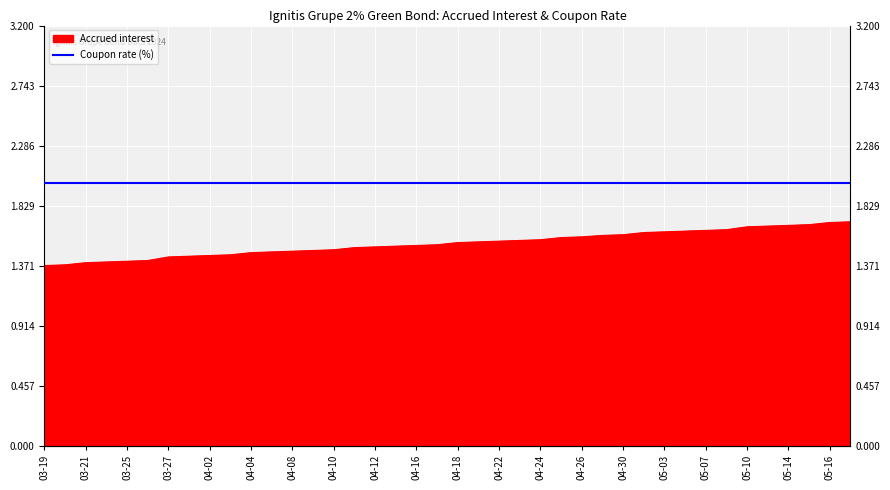

What is the sum of the values at 04-12 and 03-25?

2.9